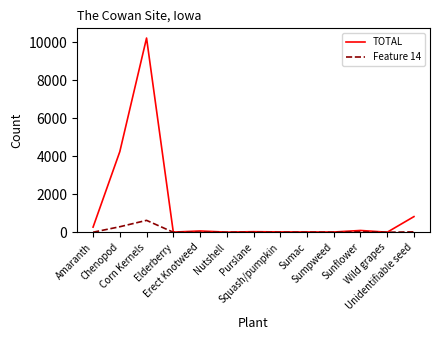

What is the maximum value shown in the chart?

10216